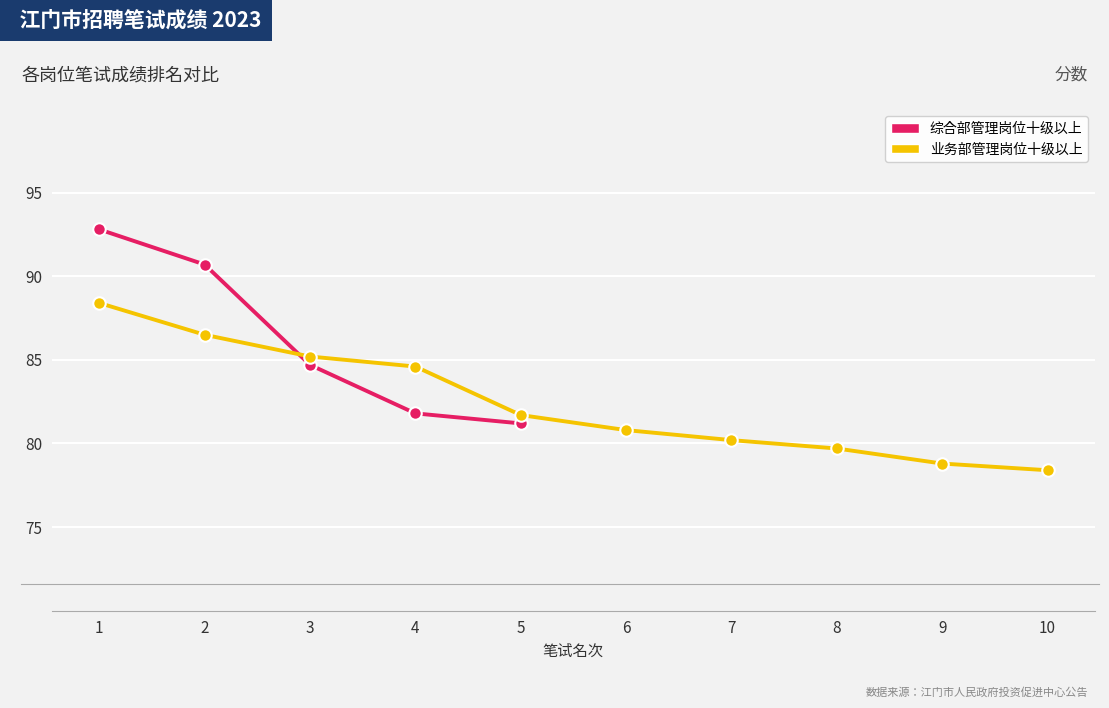

True or false: the data shows 84.7 at 3.

True